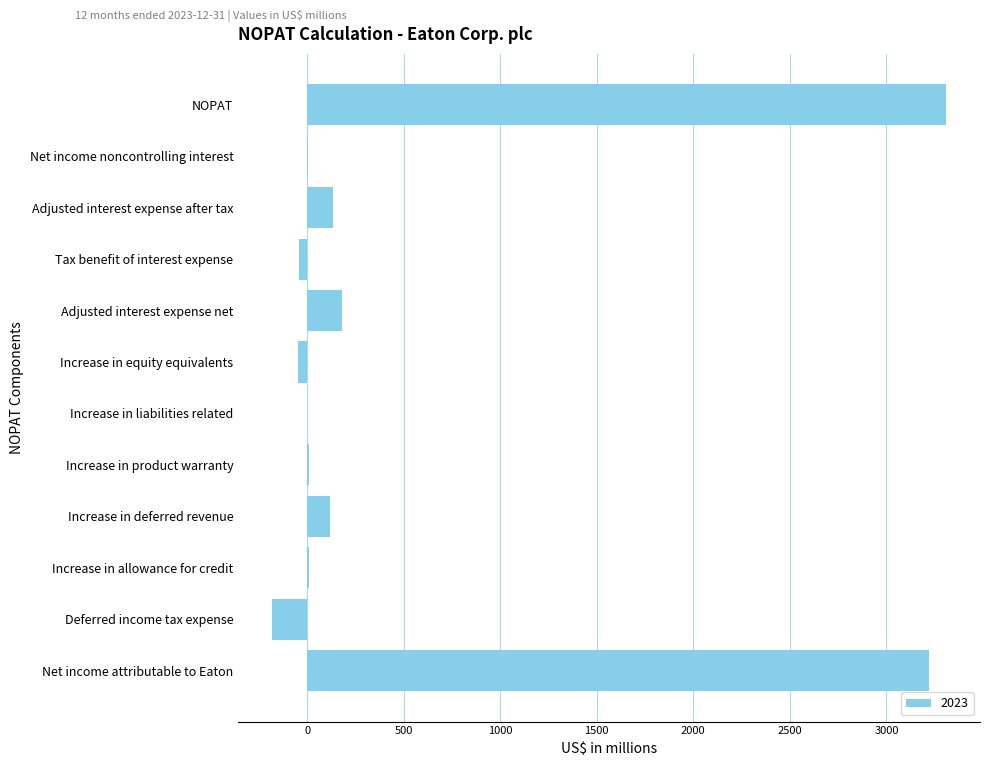

The value at Deferred income tax expense is -182. True or false?

True